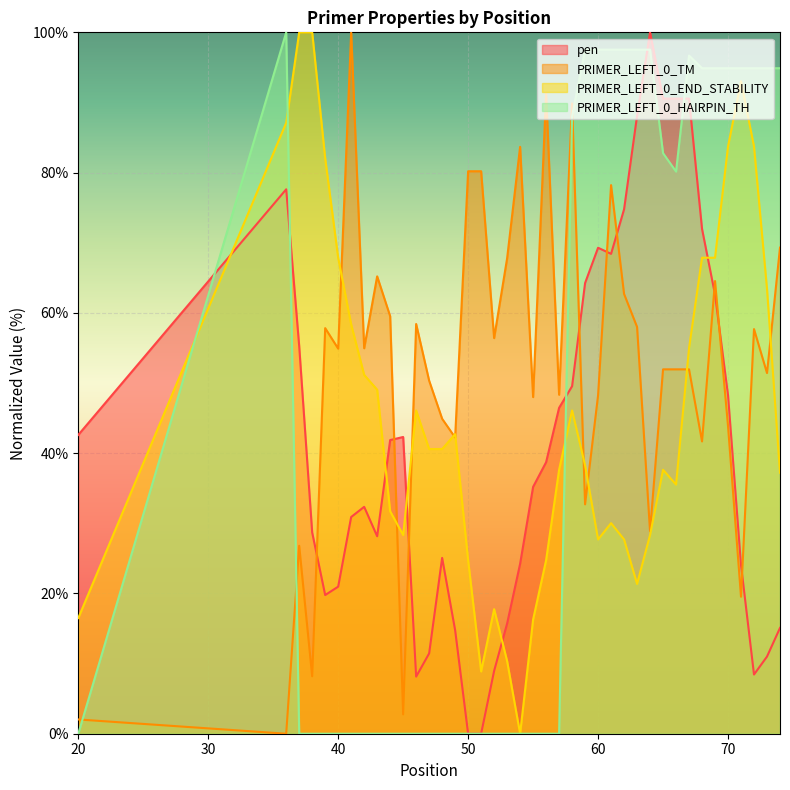

What is the difference between the maximum and minimum values in the PRIMER_LEFT_0_HAIRPIN_TH series?

100.0